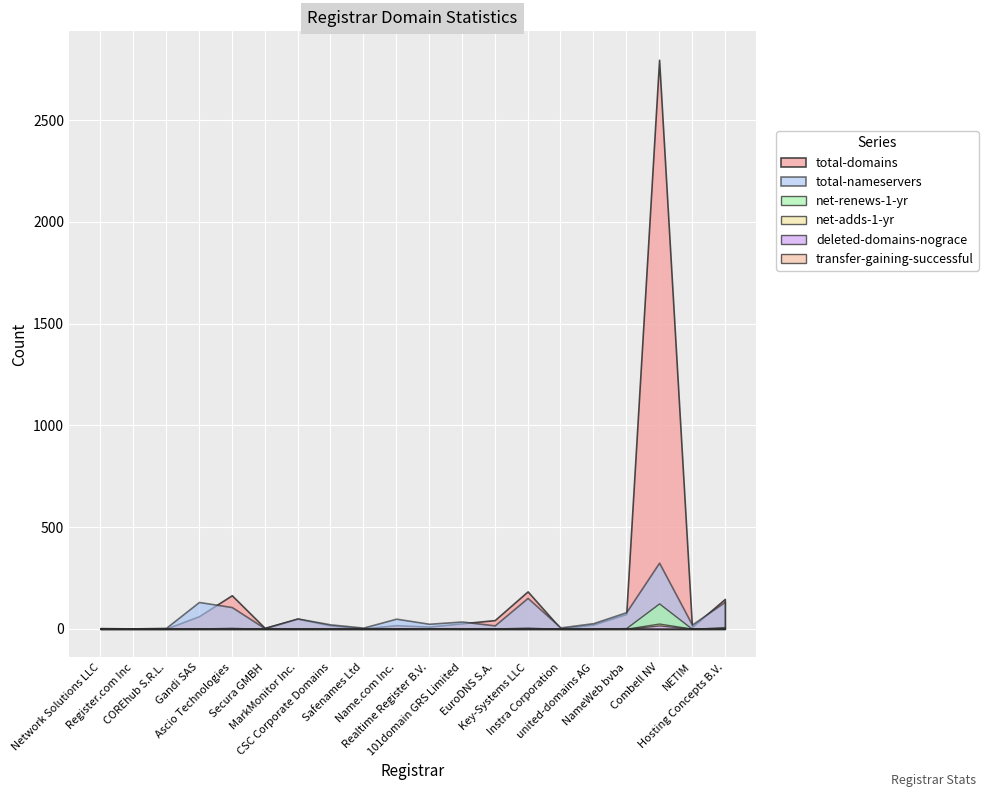

The net-adds-1-yr series shows 0 at Secura GMBH. True or false?

True